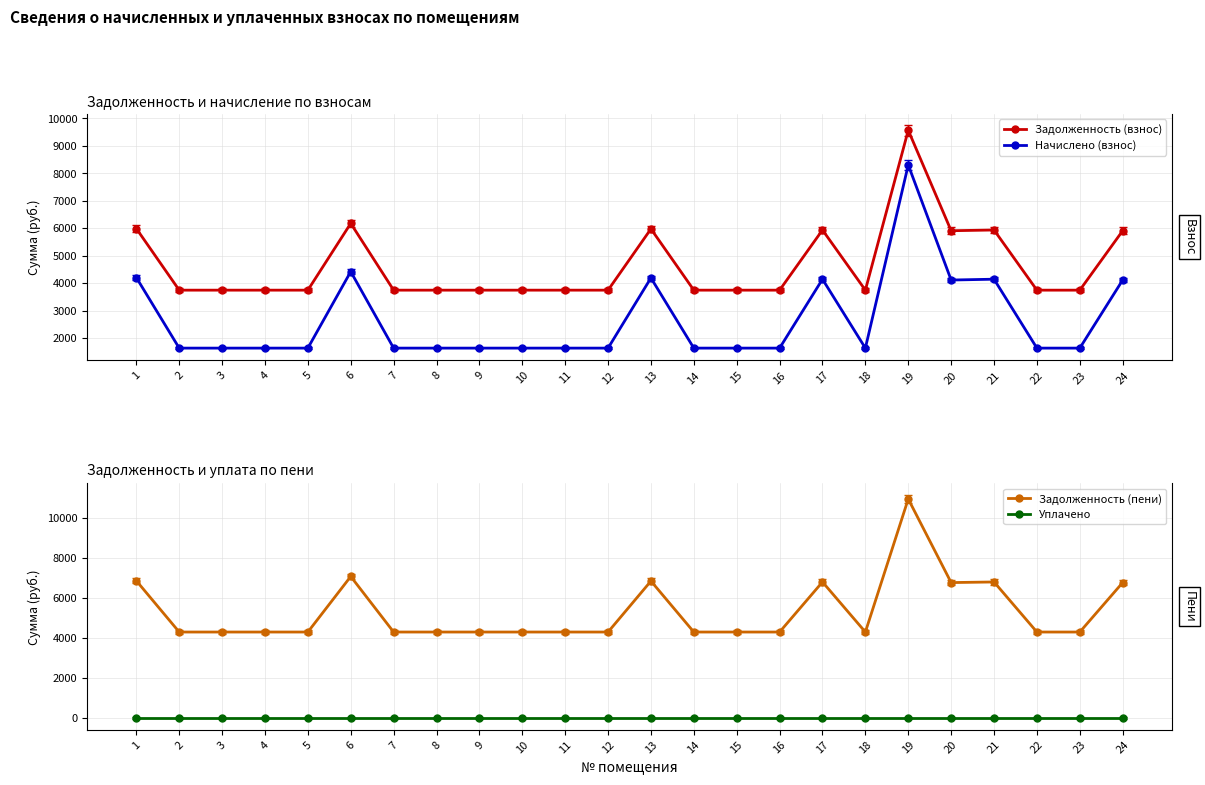

How many lines are shown in the chart?

4